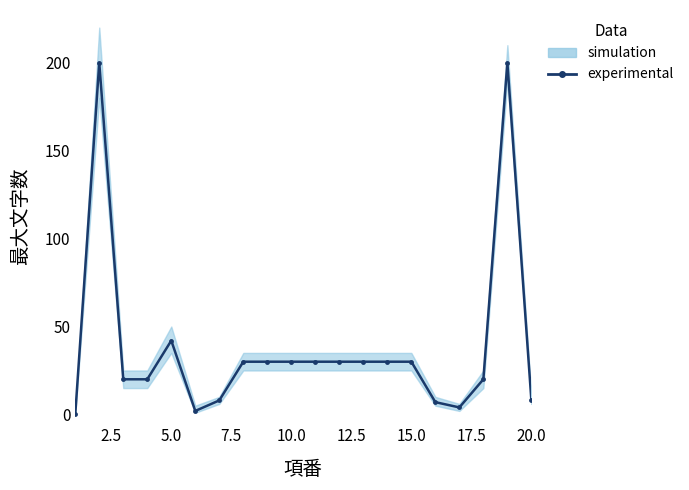

What is the value of the 13th point from the left?

30